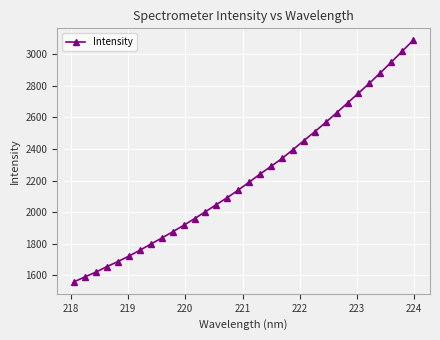

What is the difference between the second highest and minimum values?

1458.8